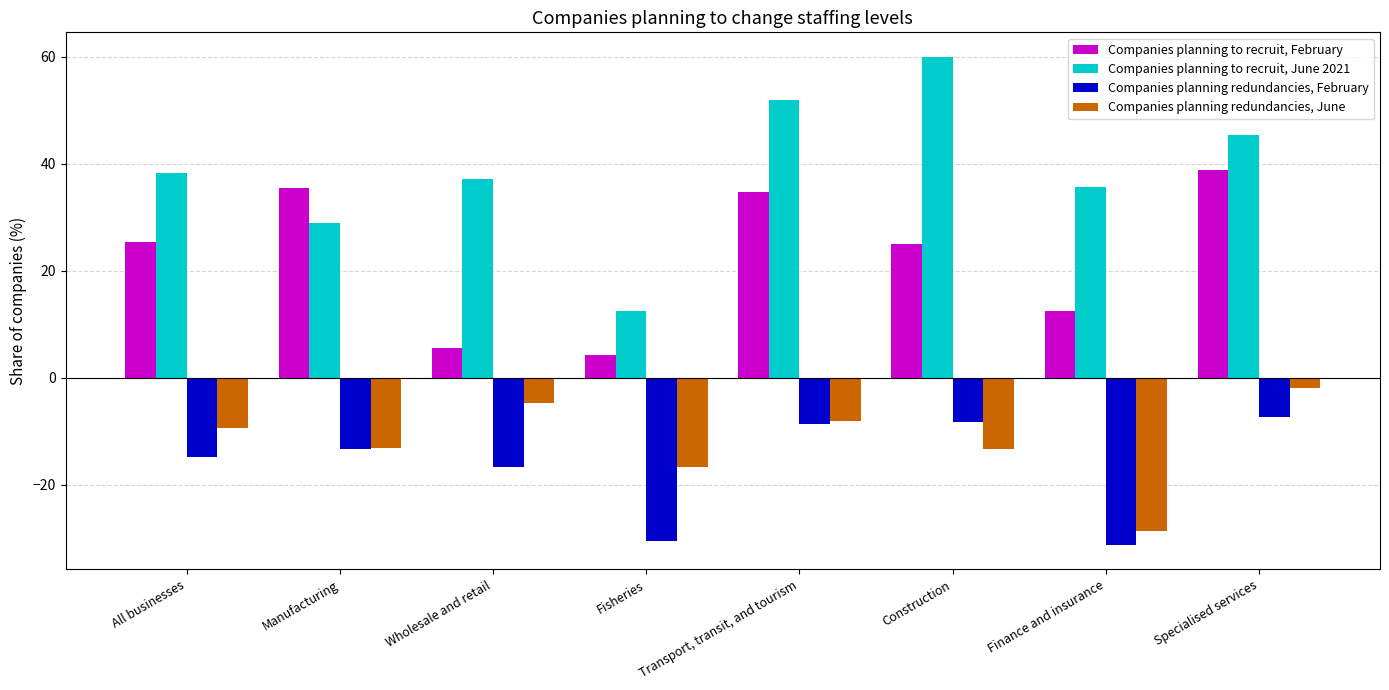

True or false: Companies planning redundancies, February has a value of -22.5 at Manufacturing.

False